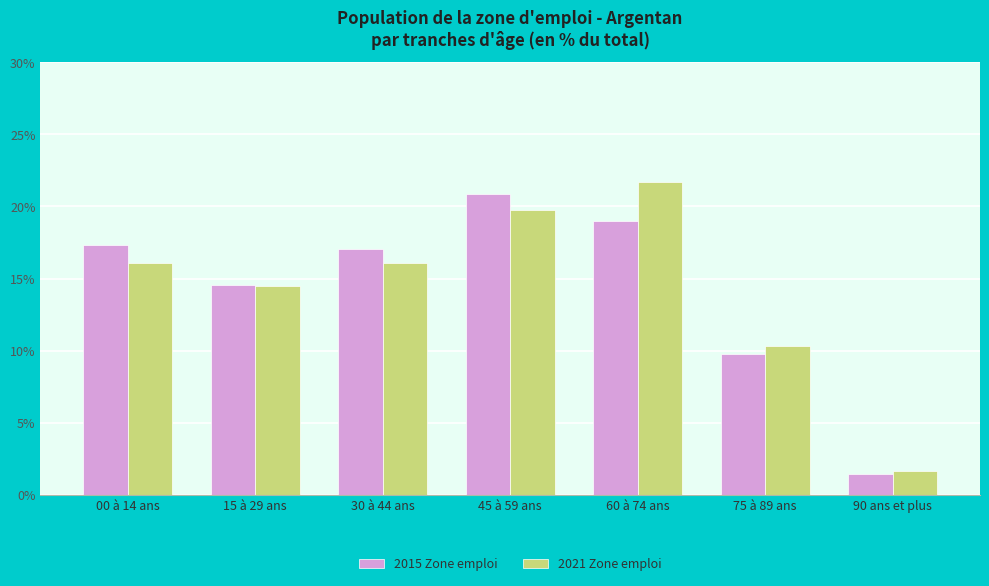

Where does the 2021 Zone emploi series first go above 16?

00 à 14 ans